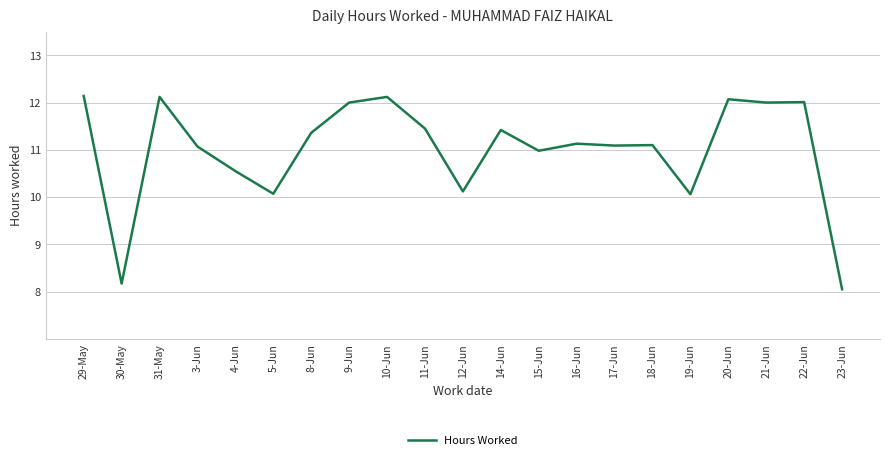

Is it true that the value at 3-Jun is 11.1?

True